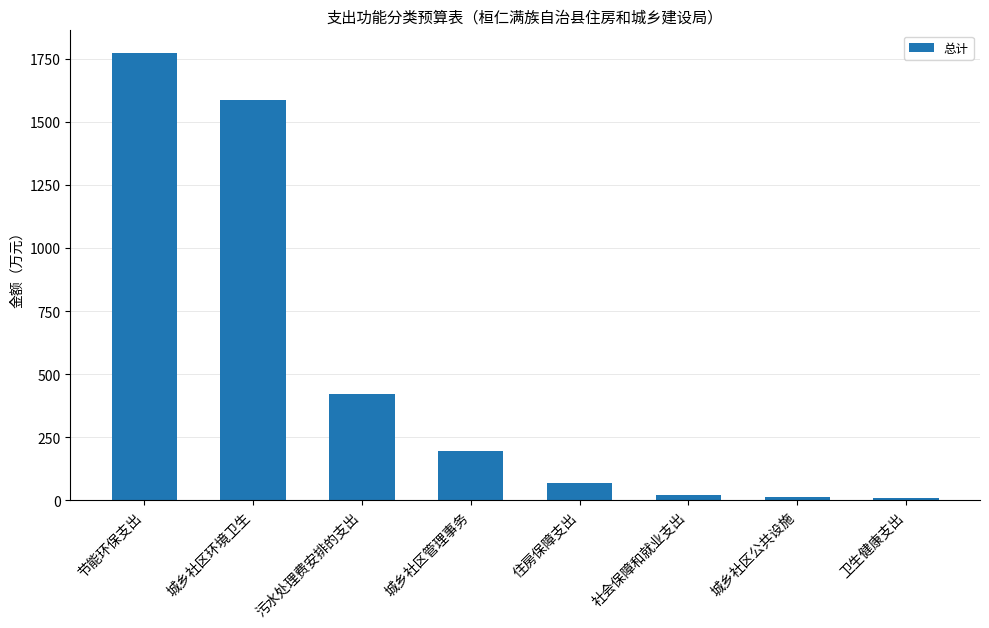

What is the label of the 4th bar from the right?

住房保障支出